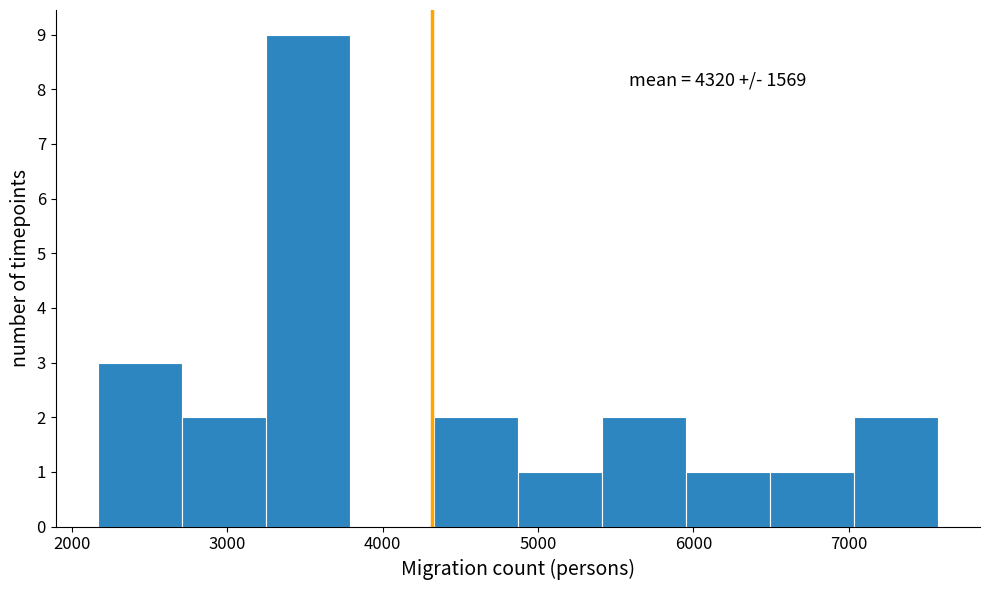

Which range on the x-axis has the tallest bar?

3200 to 3800